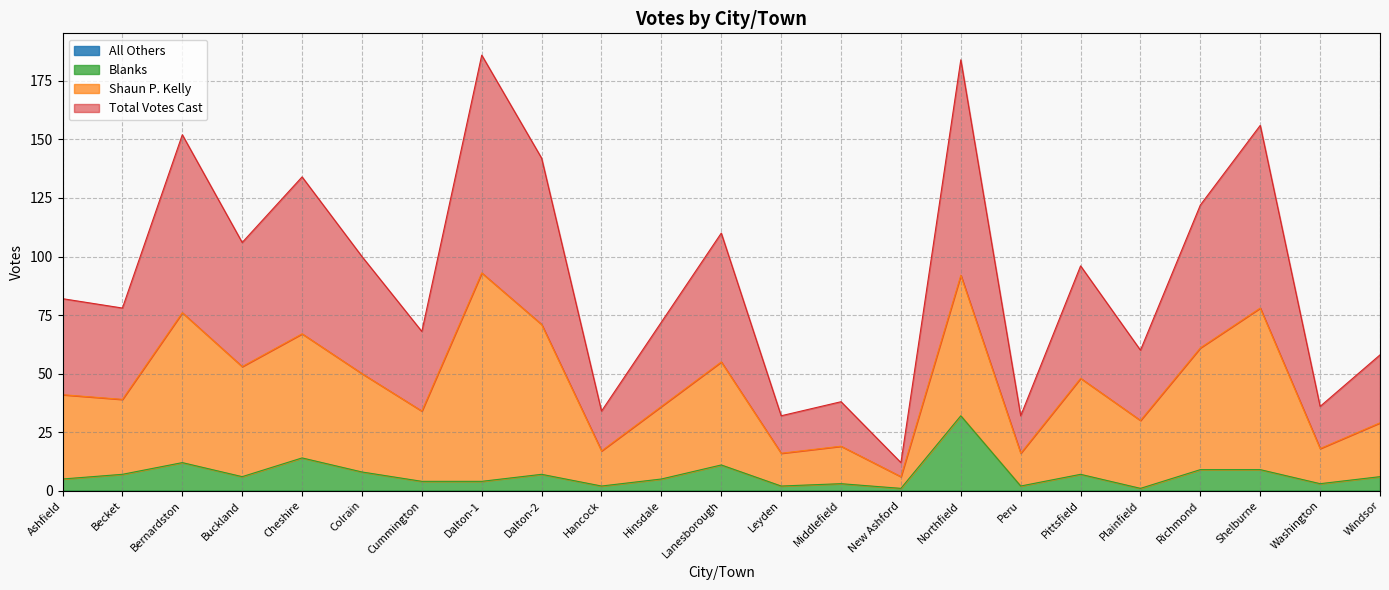

What is the difference between the Total Votes Cast values at Bernardston and Hancock?

59